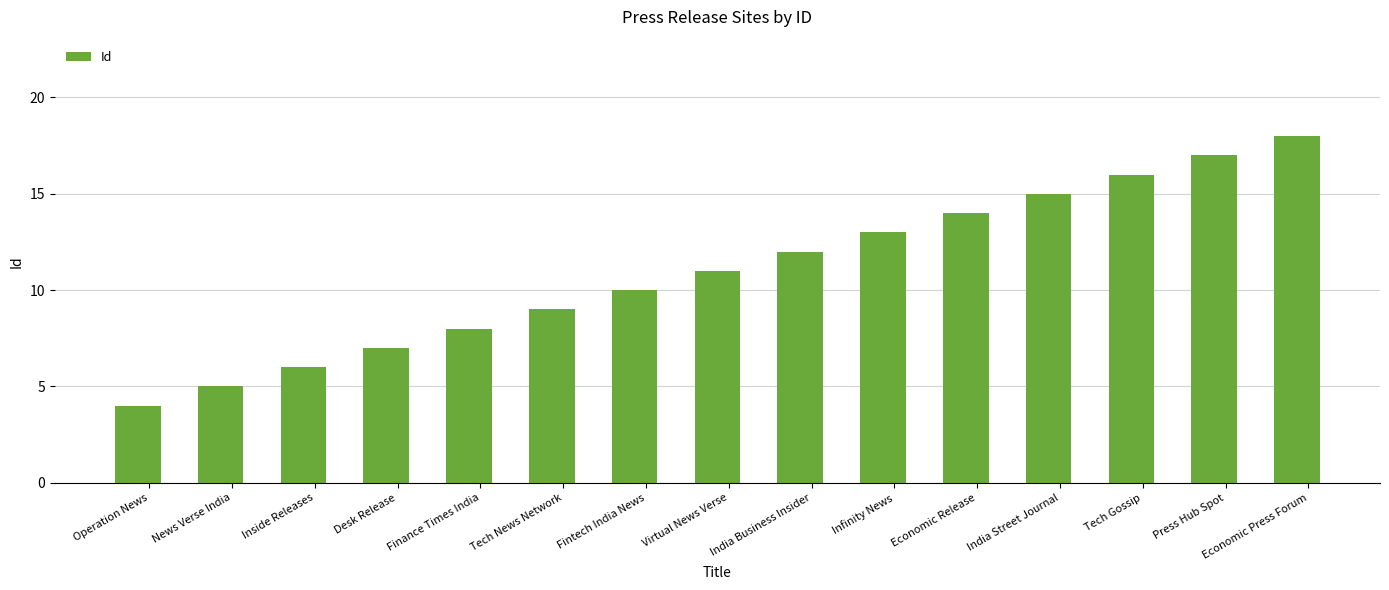

What is the label of the 1st bar from the right?

Economic Press Forum